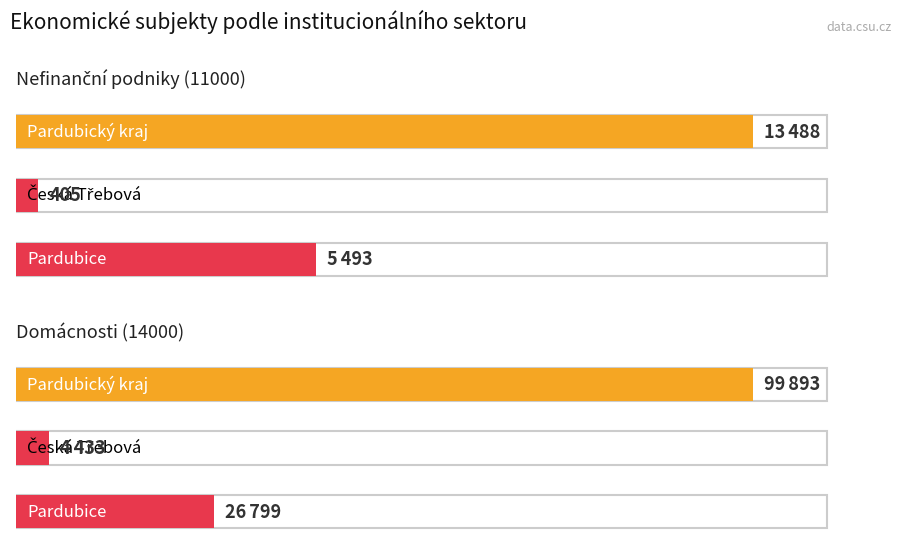

True or false: Domácnosti has a value of 38561 at Pardubický kraj.

False